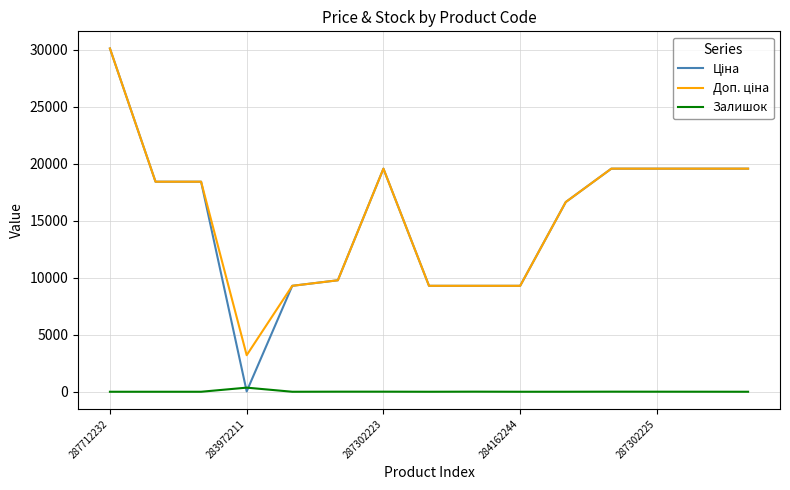

Is this an area chart (filled region under the line)?

No